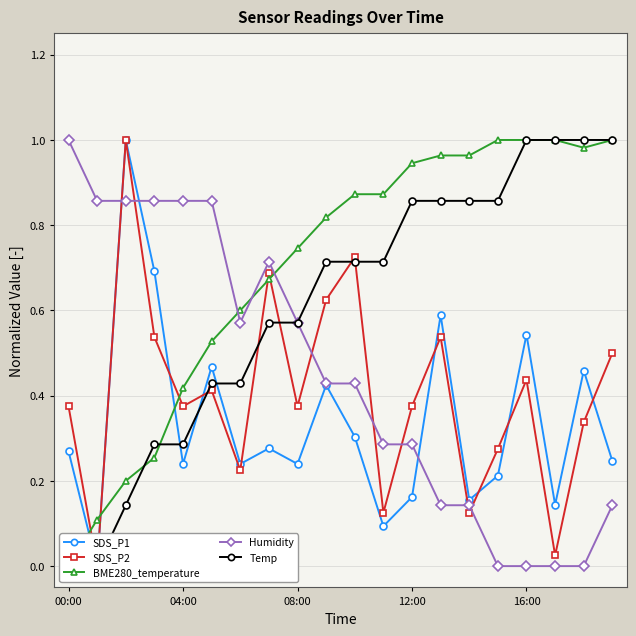

What is the difference between the maximum and minimum values in the SDS_P1 series?

1.0